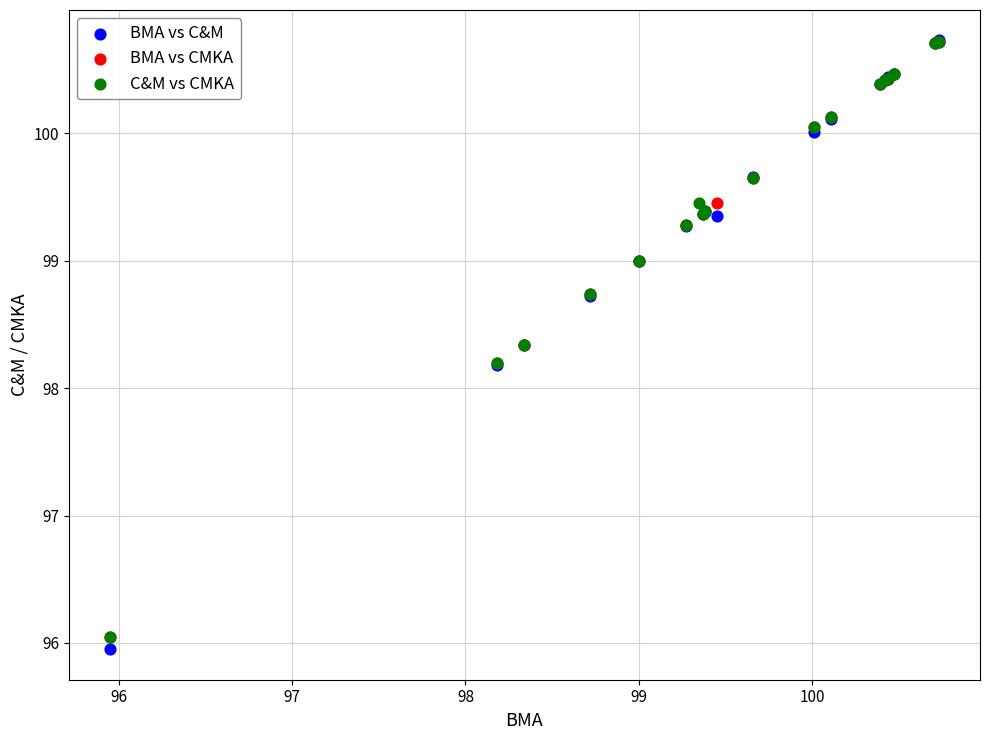

Which series has the widest spread of Y values?

BMA vs C&M